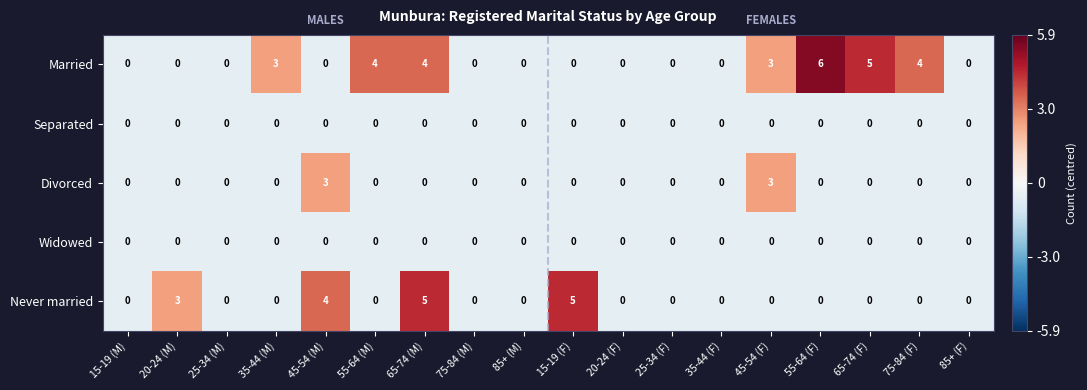

Which series has the widest spread of values?

Married